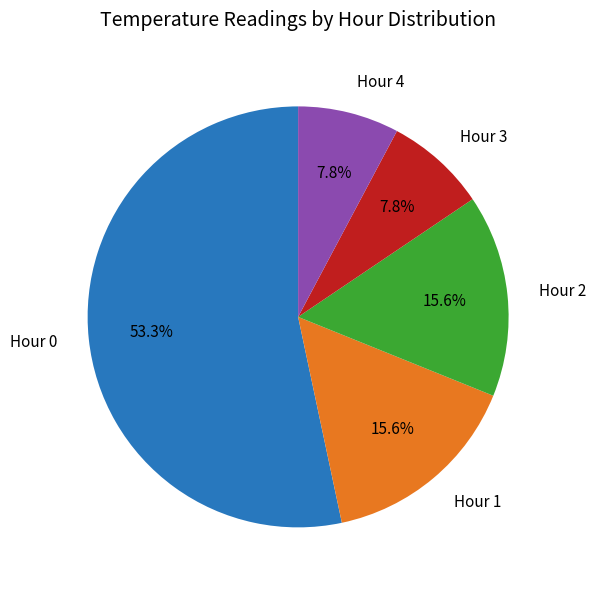

How much of the chart is everything except Hour 1?

84.4%